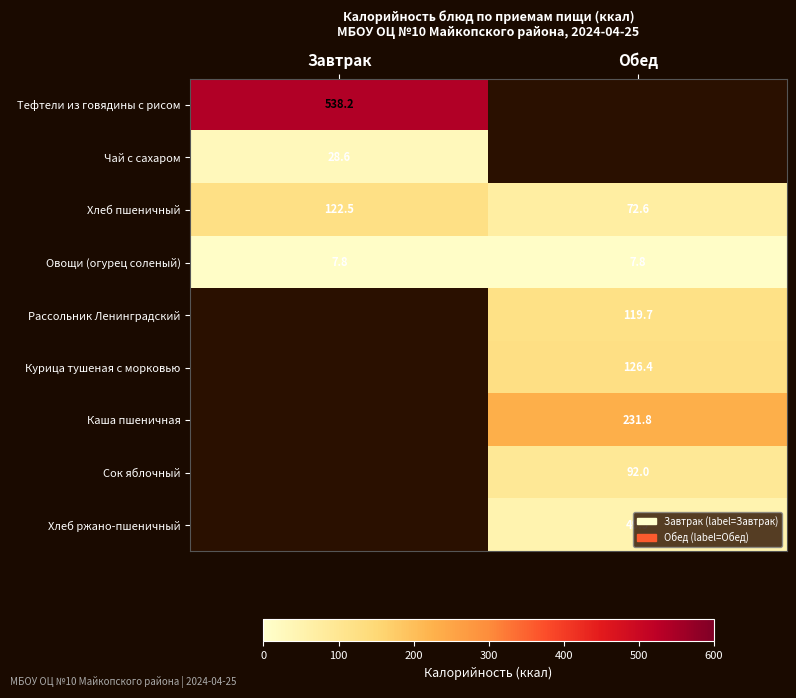

What value does the Овощи (огурец соленый) series have at Завтрак?

7.8